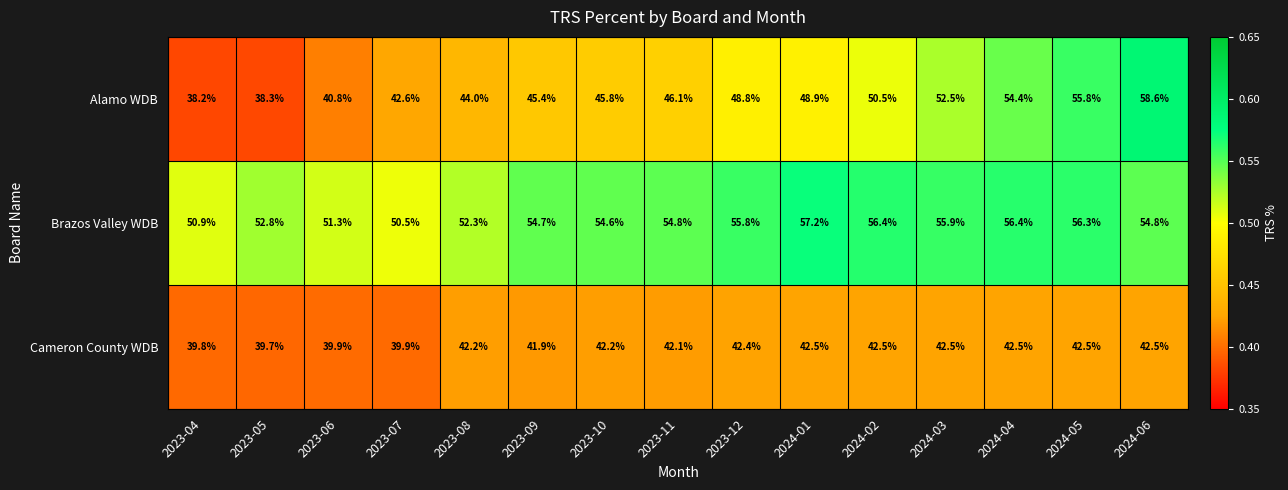

True or false: Alamo WDB has a value of 48.9 at 2024-01.

True